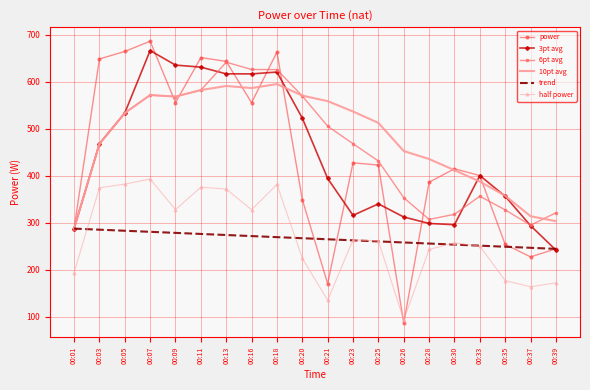

Which series has the widest spread of values?

power